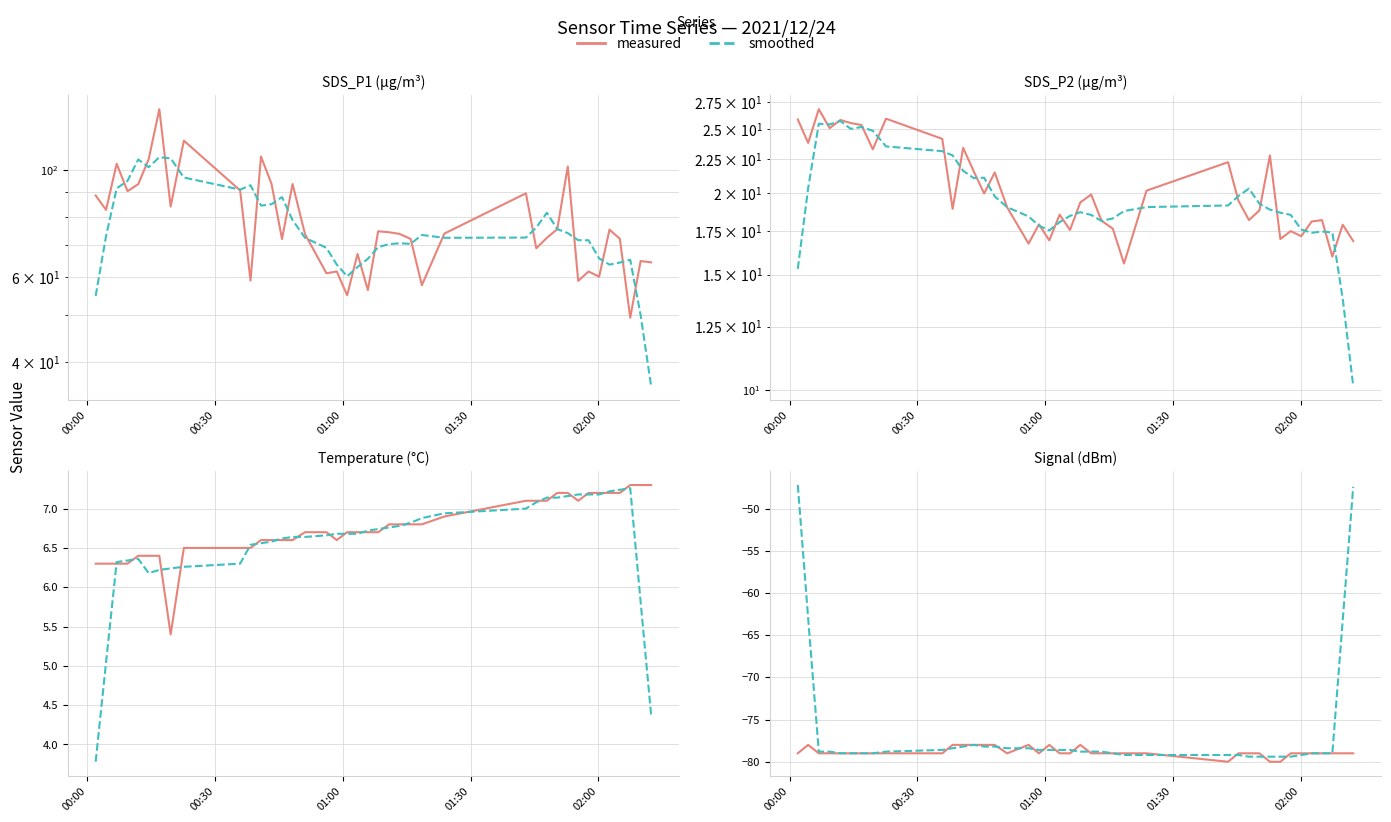

What is the difference between the maximum and second lowest values in the SDS_P2 series?

10.8